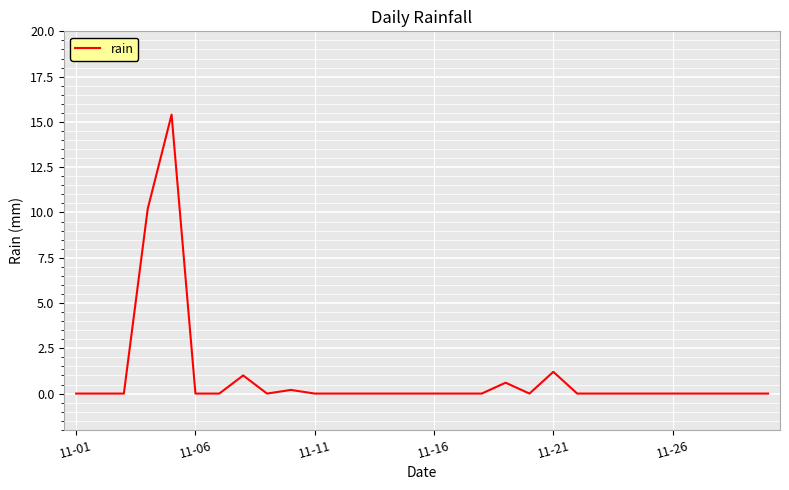

How many lines are shown in the chart?

1